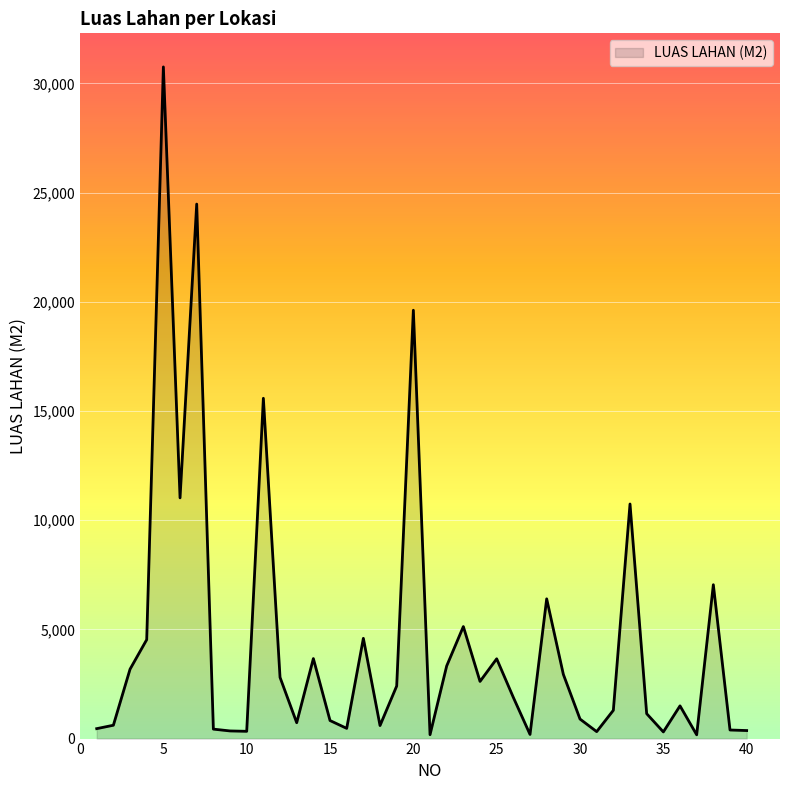

What is the difference between the maximum and minimum values?

30576